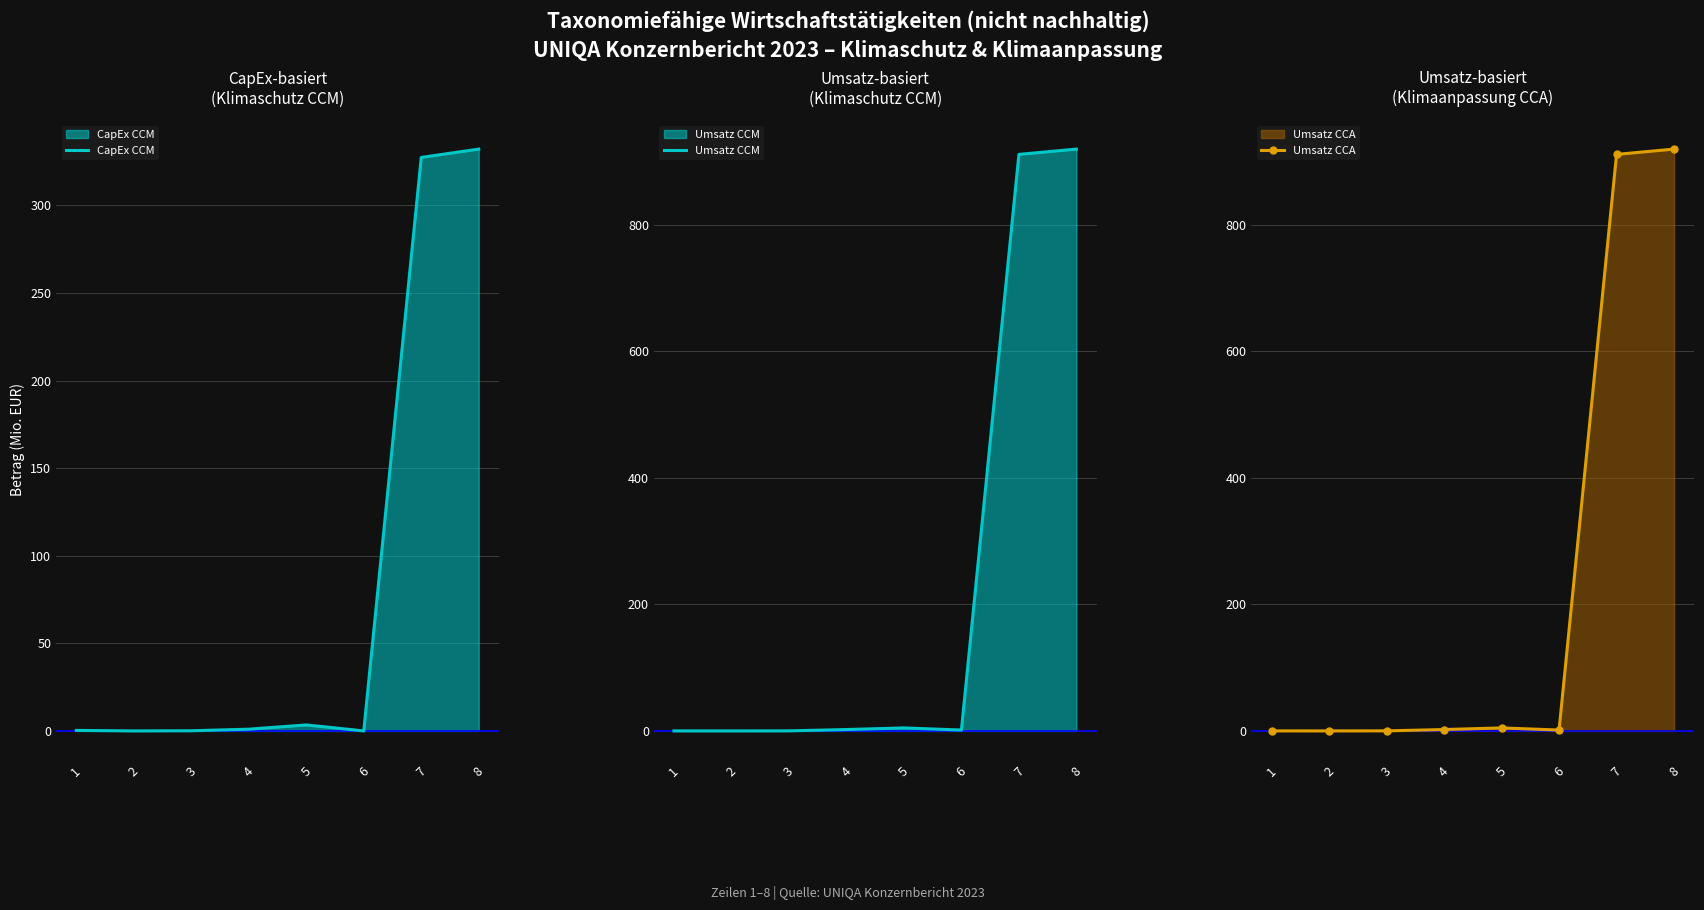

The CapEx CCM series shows 332.1 at 8. True or false?

True